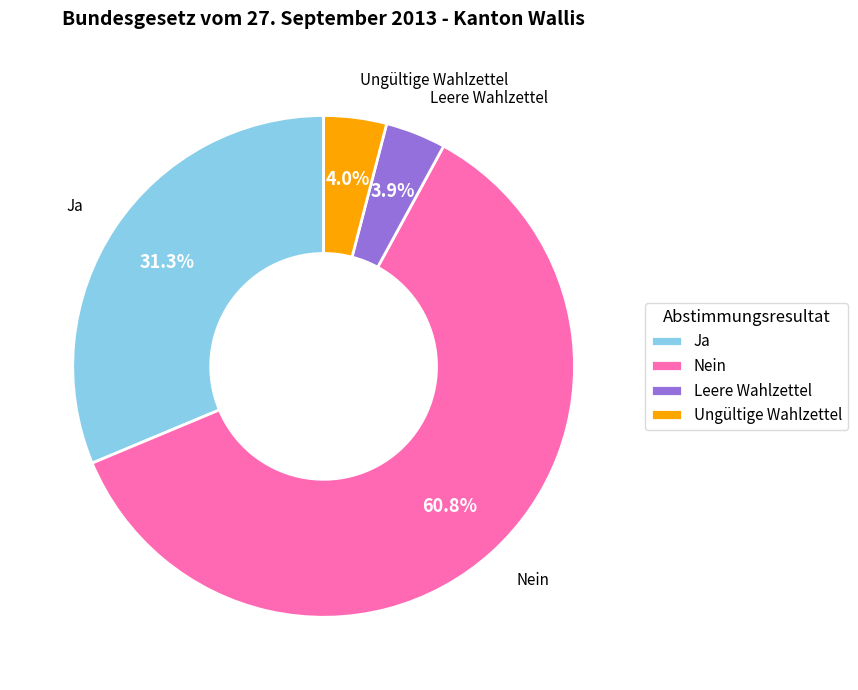

How many slices are in this pie chart?

4